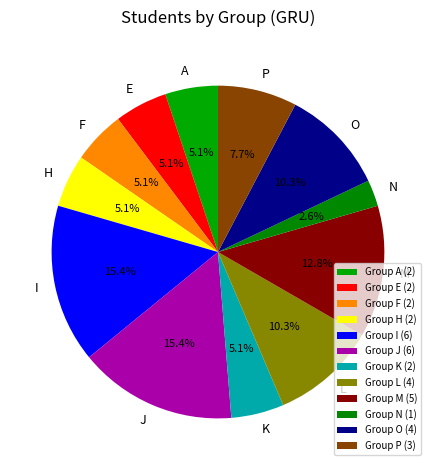

What percentage is the J slice, to the nearest percent?

15%